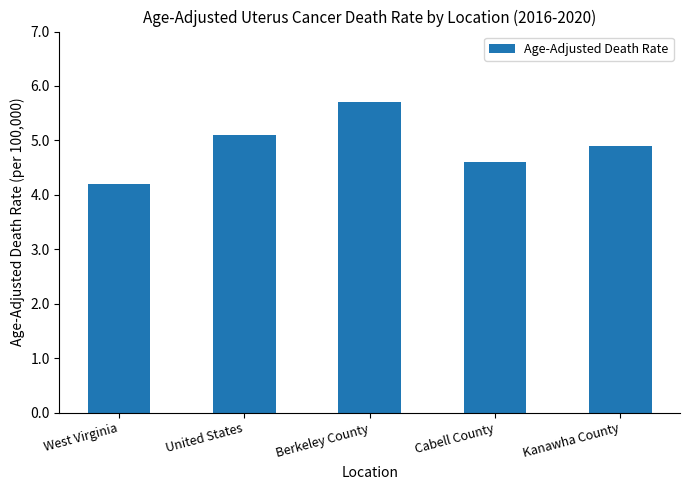

True or false: the data shows 4.9 at Kanawha County.

True